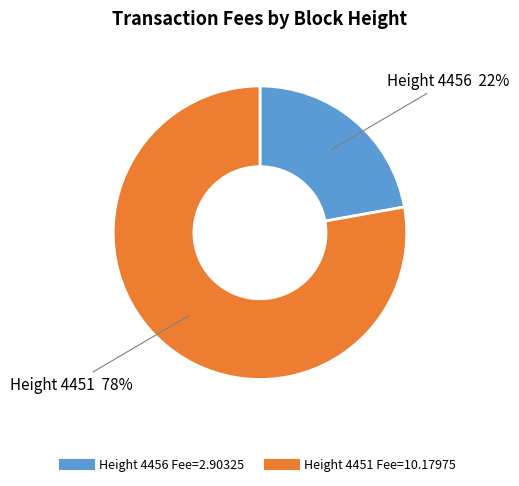

Is there any slice that represents more than half of the pie?

Yes